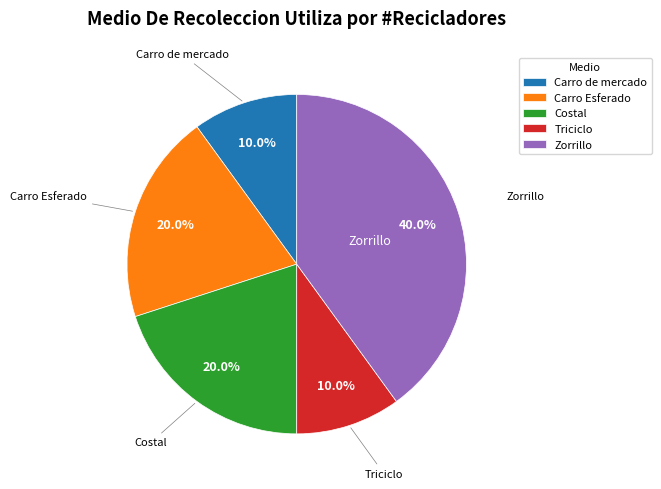

Which category has the biggest portion of the pie?

Zorrillo